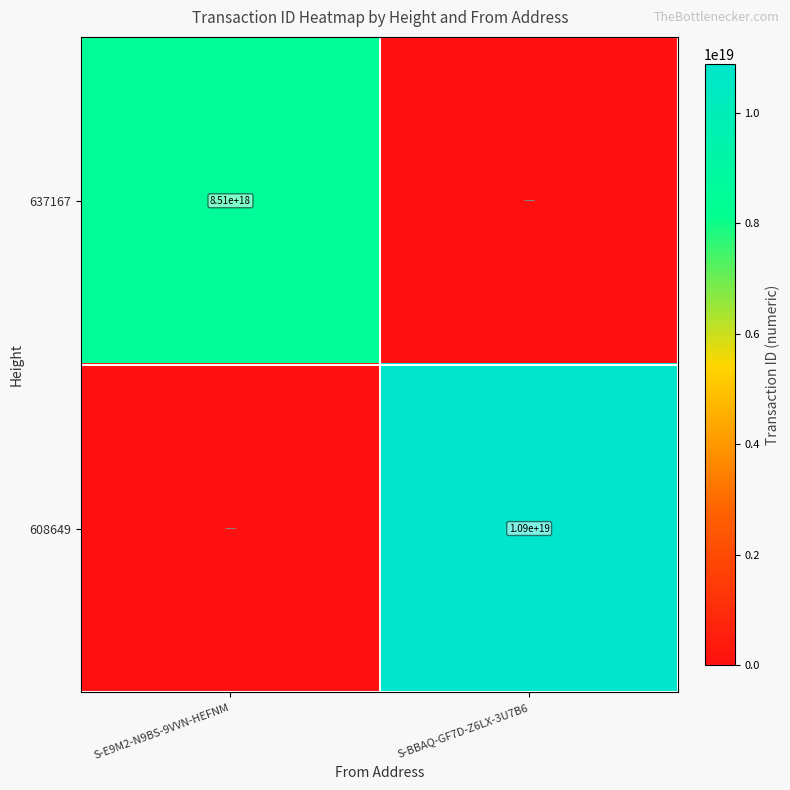

The 608649 series shows 17660049001484933120 at S-BBAQ-GF7D-Z6LX-3U7B6. True or false?

False